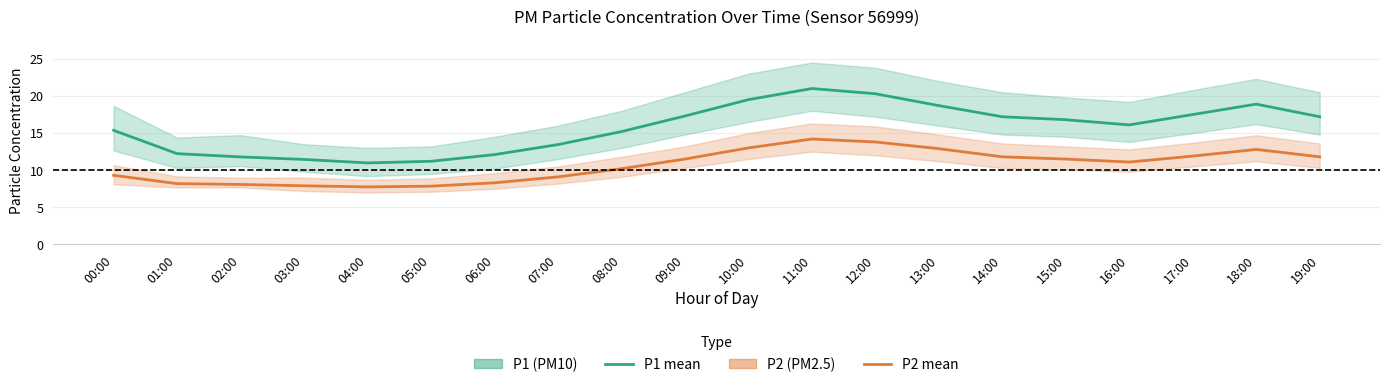

True or false: P1 (PM10) mean and P2 (PM2.5) mean cross at least once.

False